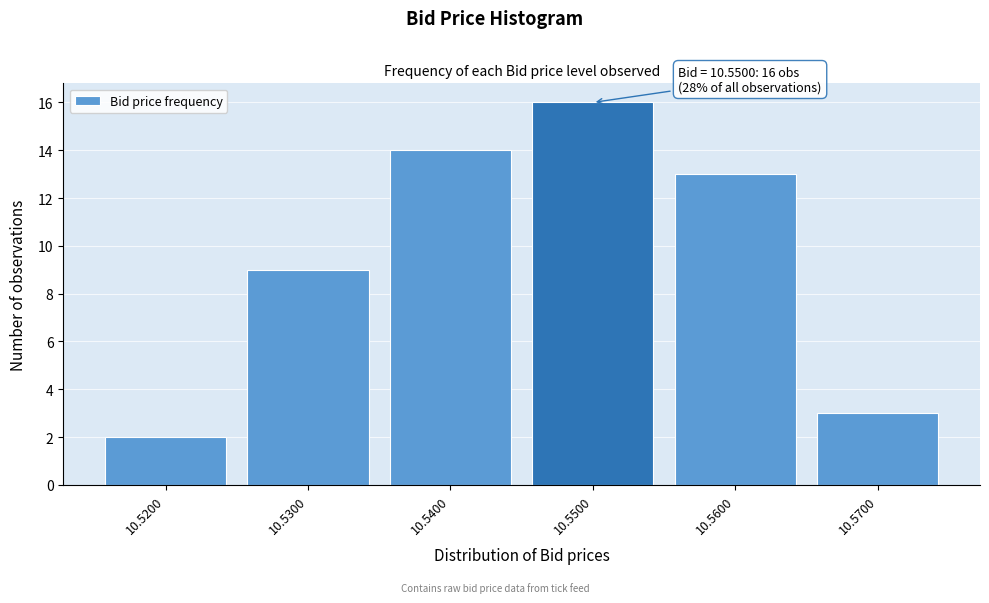

Reading left to right, transcribe all the data shown in this chart.

2	9	14	16	13	3